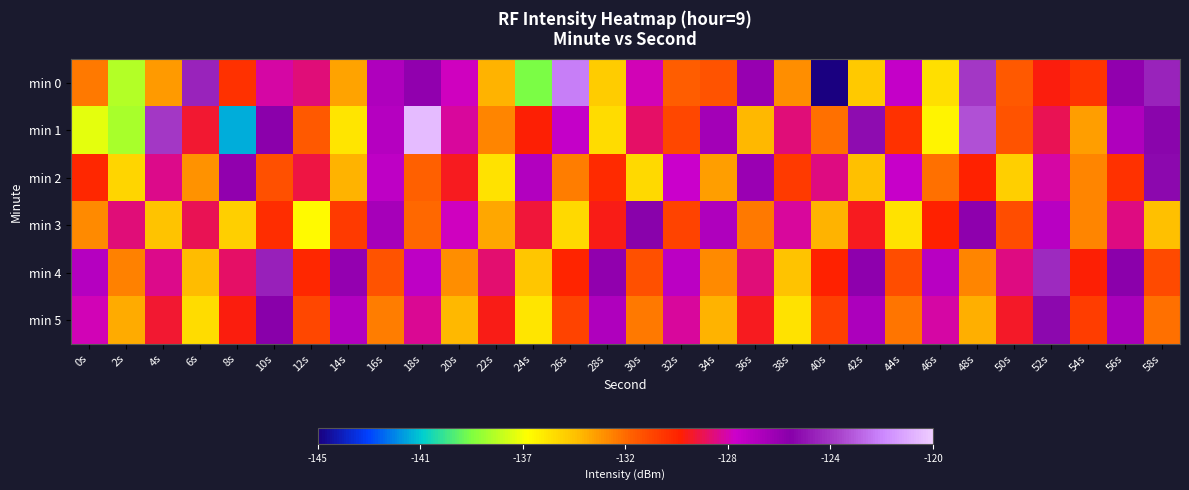

Reading left to right, transcribe all the data shown in this chart.

min 0: 0s=-132.9	2s=-137.8	4s=-133.6	6s=-124.7	8s=-130.7	10s=-128.4	12s=-128.9	14s=-133.8	16s=-127.1	18s=-126.1	20s=-128.1	22s=-134.2	24s=-138.8	26s=-122.3	28s=-134.9	30s=-128.2	32s=-132.2	34s=-131.9	36s=-126.3	38s=-133.3	40s=-145.1	42s=-134.8	44s=-127.8	46s=-135.5	48s=-124.1	50s=-132.1	52s=-130.1	54s=-130.9	56s=-126.1	58s=-124.7
min 1: 0s=-136.9	2s=-138.0	4s=-124.1	6s=-129.7	8s=-141.3	10s=-125.9	12s=-132.1	14s=-135.7	16s=-127.2	18s=-120.5	20s=-128.5	22s=-133.1	24s=-130.2	26s=-127.8	28s=-135.4	30s=-129.1	32s=-131.5	34s=-126.7	36s=-134.3	38s=-128.9	40s=-132.6	42s=-125.4	44s=-130.8	46s=-136.2	48s=-123.5	50s=-131.9	52s=-129.3	54s=-133.7	56s=-127.1	58s=-125.6
min 2: 0s=-130.5	2s=-135.2	4s=-128.7	6s=-133.4	8s=-126.1	10s=-131.8	12s=-129.5	14s=-134.2	16s=-127.6	18s=-132.3	20s=-129.9	22s=-135.6	24s=-127.2	26s=-132.9	28s=-130.6	30s=-135.3	32s=-128.0	34s=-133.7	36s=-126.4	38s=-131.1	40s=-128.8	42s=-134.5	44s=-127.9	46s=-132.6	48s=-130.3	50s=-135.0	52s=-128.4	54s=-133.1	56s=-130.8	58s=-125.5
min 3: 0s=-133.2	2s=-128.9	4s=-134.6	6s=-129.3	8s=-135.0	10s=-130.7	12s=-136.4	14s=-131.1	16s=-126.8	18s=-132.5	20s=-128.2	22s=-133.9	24s=-129.6	26s=-135.3	28s=-130.0	30s=-125.7	32s=-131.4	34s=-127.1	36s=-132.8	38s=-128.5	40s=-134.2	42s=-129.9	44s=-135.6	46s=-130.3	48s=-126.0	50s=-131.7	52s=-127.4	54s=-133.1	56s=-128.8	58s=-134.5
min 4: 0s=-127.3	2s=-133.0	4s=-128.7	6s=-134.4	8s=-129.1	10s=-124.8	12s=-130.5	14s=-126.2	16s=-131.9	18s=-127.6	20s=-133.3	22s=-129.0	24s=-134.7	26s=-130.4	28s=-126.1	30s=-131.8	32s=-127.5	34s=-133.2	36s=-128.9	38s=-134.6	40s=-130.3	42s=-126.0	44s=-131.7	46s=-127.4	48s=-133.1	50s=-128.8	52s=-124.5	54s=-130.2	56s=-125.9	58s=-131.6
min 5: 0s=-128.3	2s=-134.0	4s=-129.7	6s=-135.4	8s=-130.1	10s=-125.8	12s=-131.5	14s=-127.2	16s=-132.9	18s=-128.6	20s=-134.3	22s=-130.0	24s=-135.7	26s=-131.4	28s=-127.1	30s=-132.8	32s=-128.5	34s=-134.2	36s=-129.9	38s=-135.6	40s=-131.3	42s=-127.0	44s=-132.7	46s=-128.4	48s=-134.1	50s=-129.8	52s=-125.5	54s=-131.2	56s=-126.9	58s=-132.6